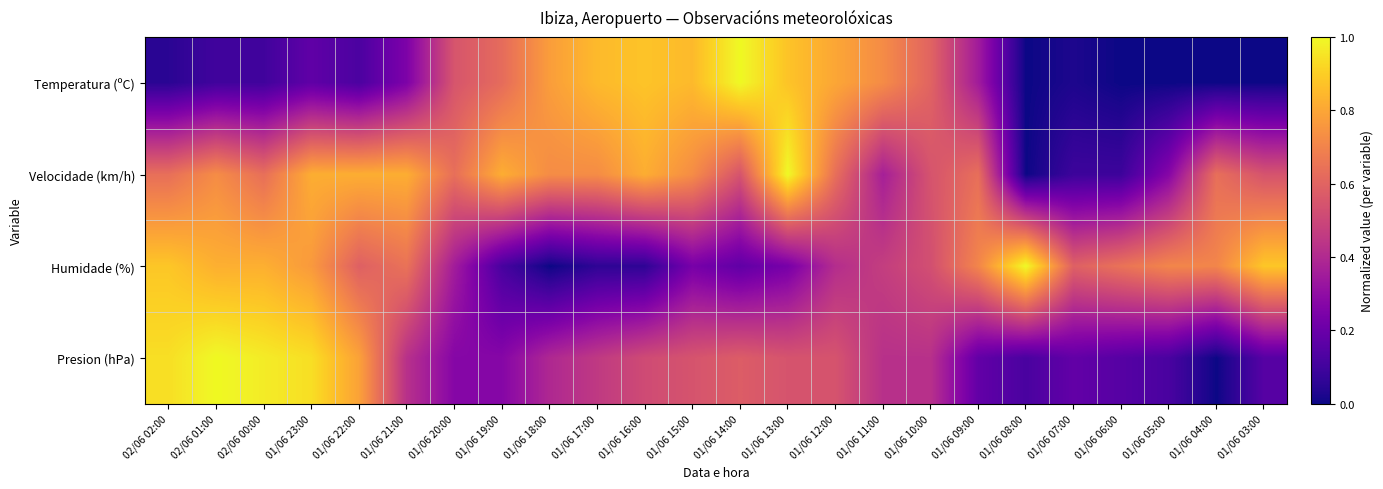

What is the spread (max minus min) of values at 01/06 17:00?

0.8